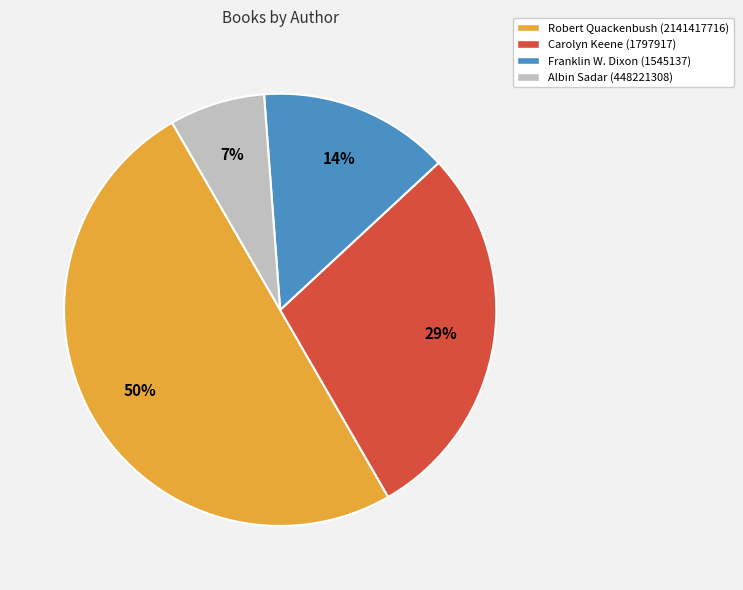

True or false: Robert Quackenbush (2141417716) accounts for 50% of the total.

True